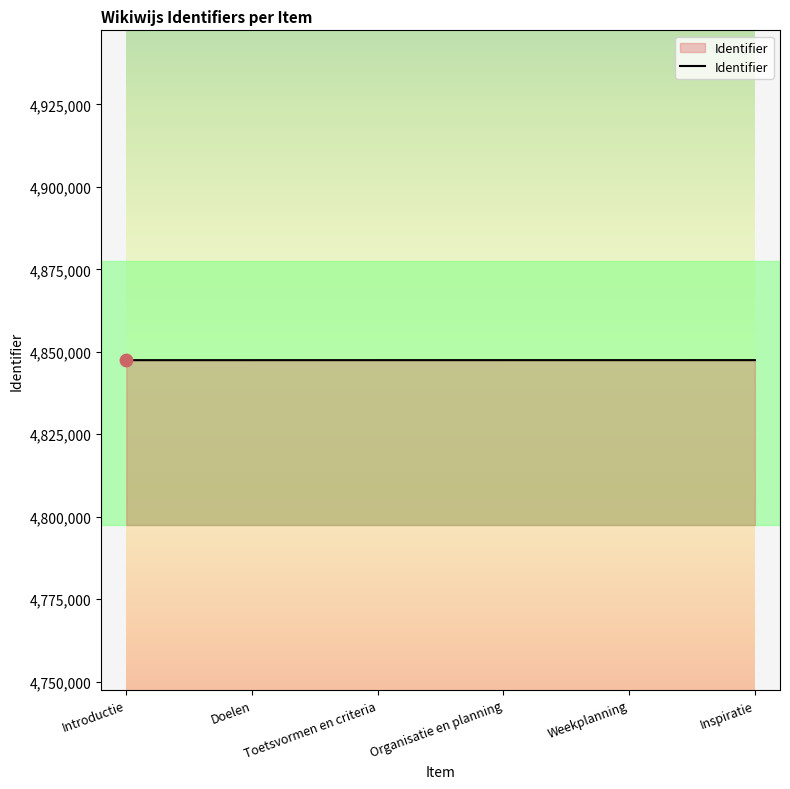

What is the change in value from Doelen to Inspiratie?

+8